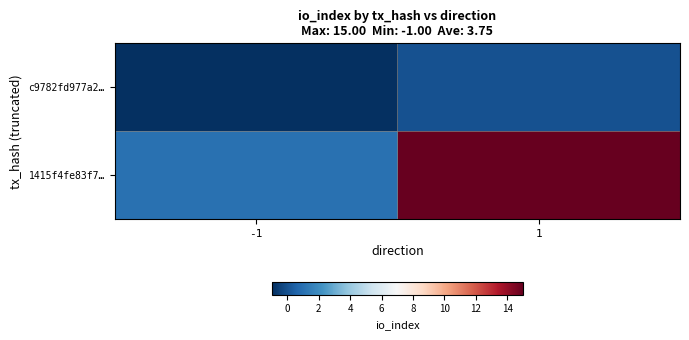

Which series has the largest total across all categories?

1415f4fe83f7…